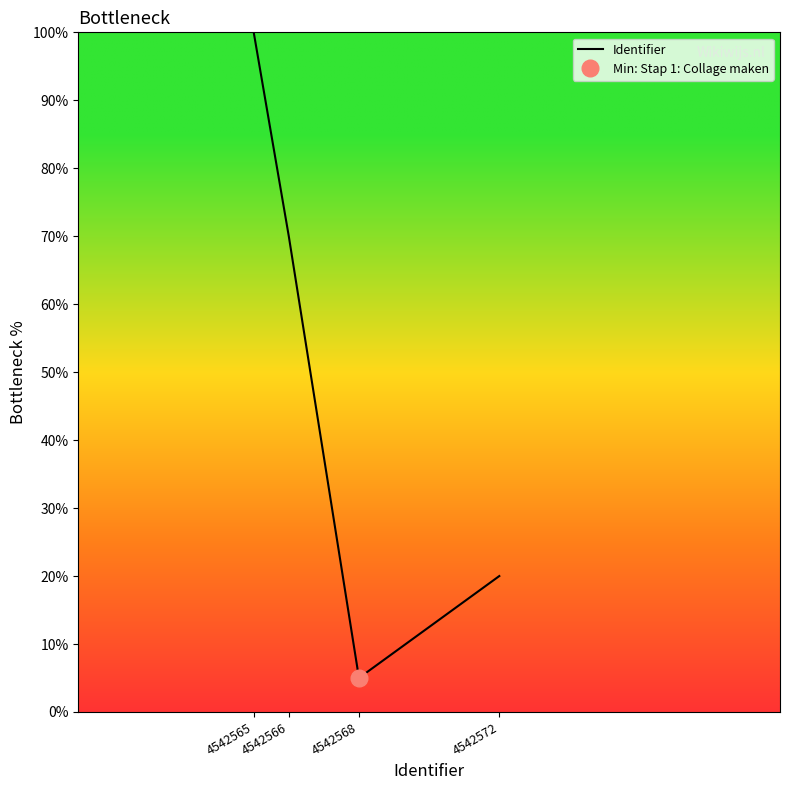

How many interior local valleys (lower than both neighbors) does the data have?

1